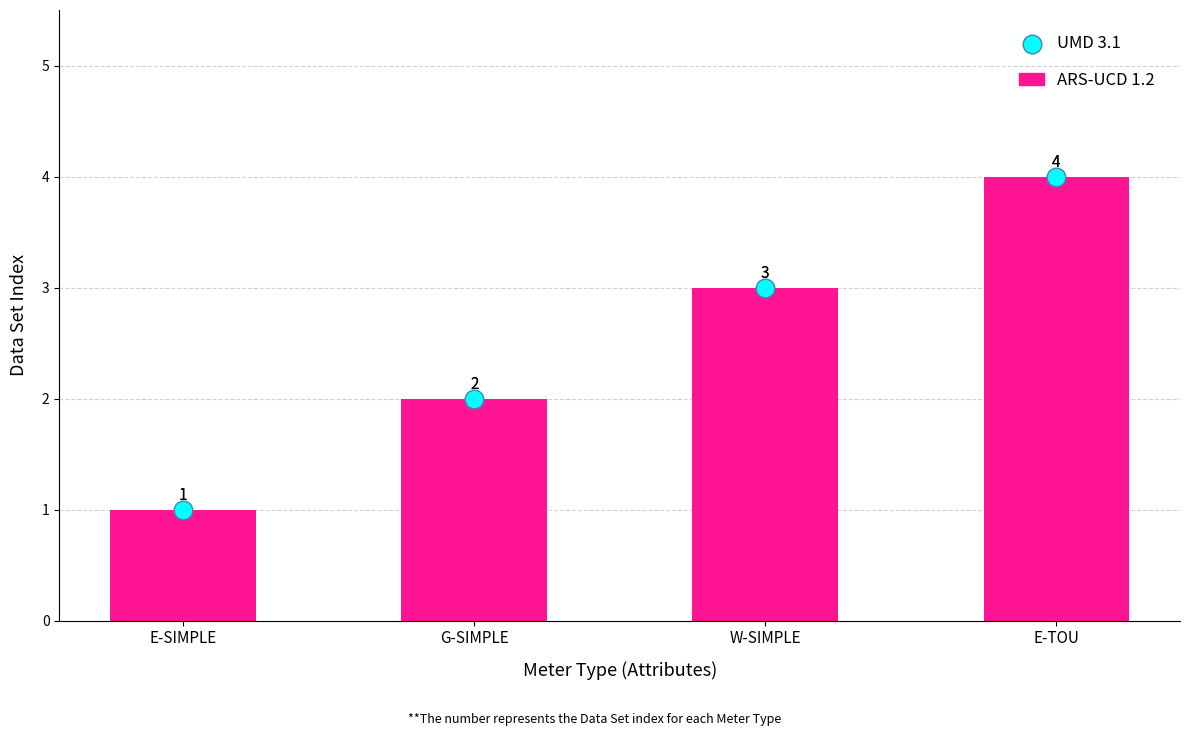

Which series contains the lowest Y value?

ARS-UCD 1.2